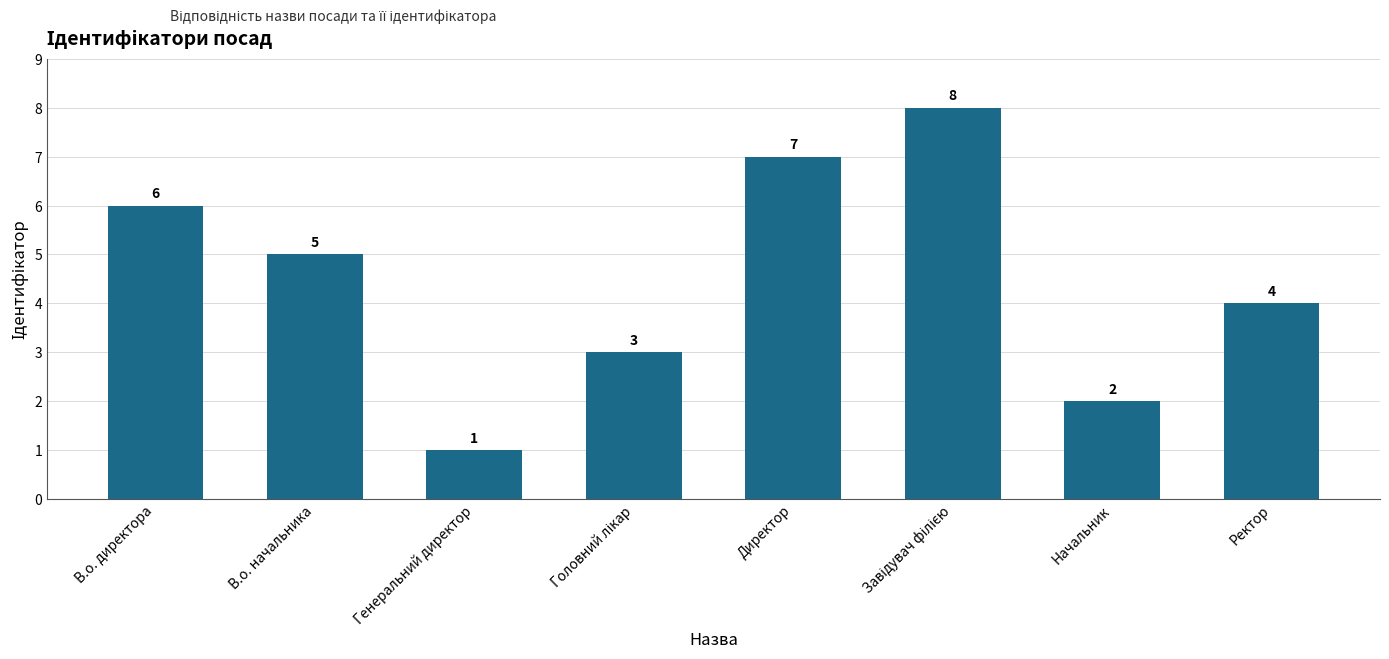

Between В.о. директора and Генеральний директор, which is larger?

В.о. директора